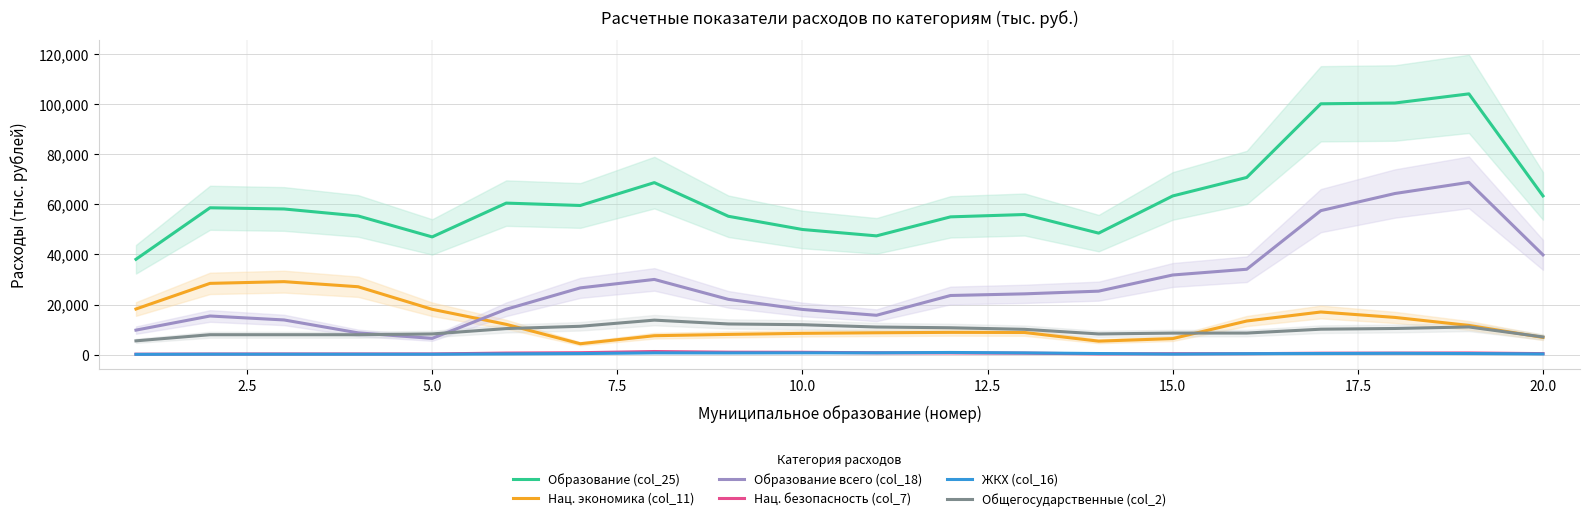

True or false: Образование (col_25) and ЖКХ (col_16) intersect in this chart.

False